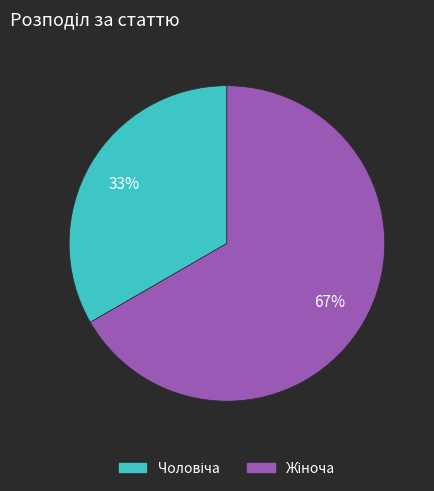

To the nearest percent, what is the average slice percentage?

50%